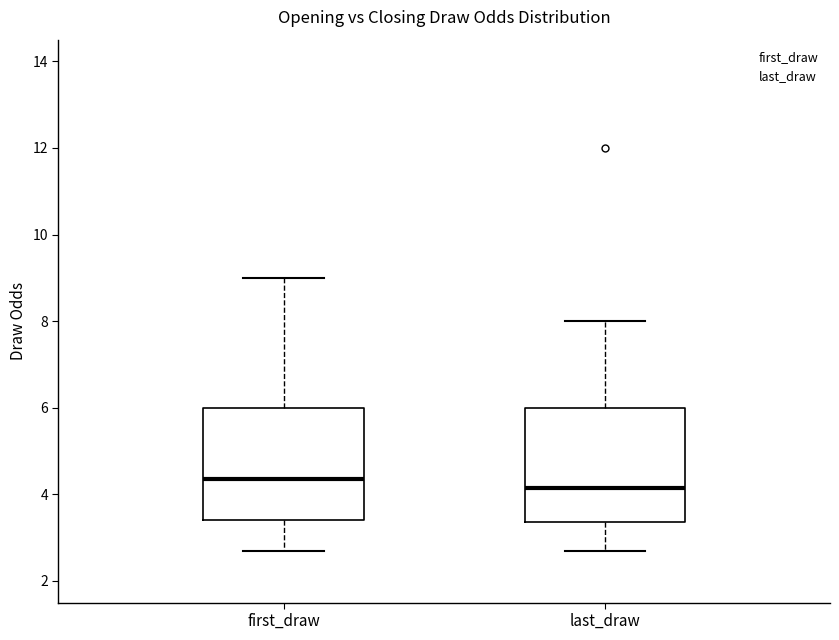

Where is the upper edge of the box for first_draw on the y-axis? The values are not printed on the chart, so give them approximately, as read against the axis.

6.0